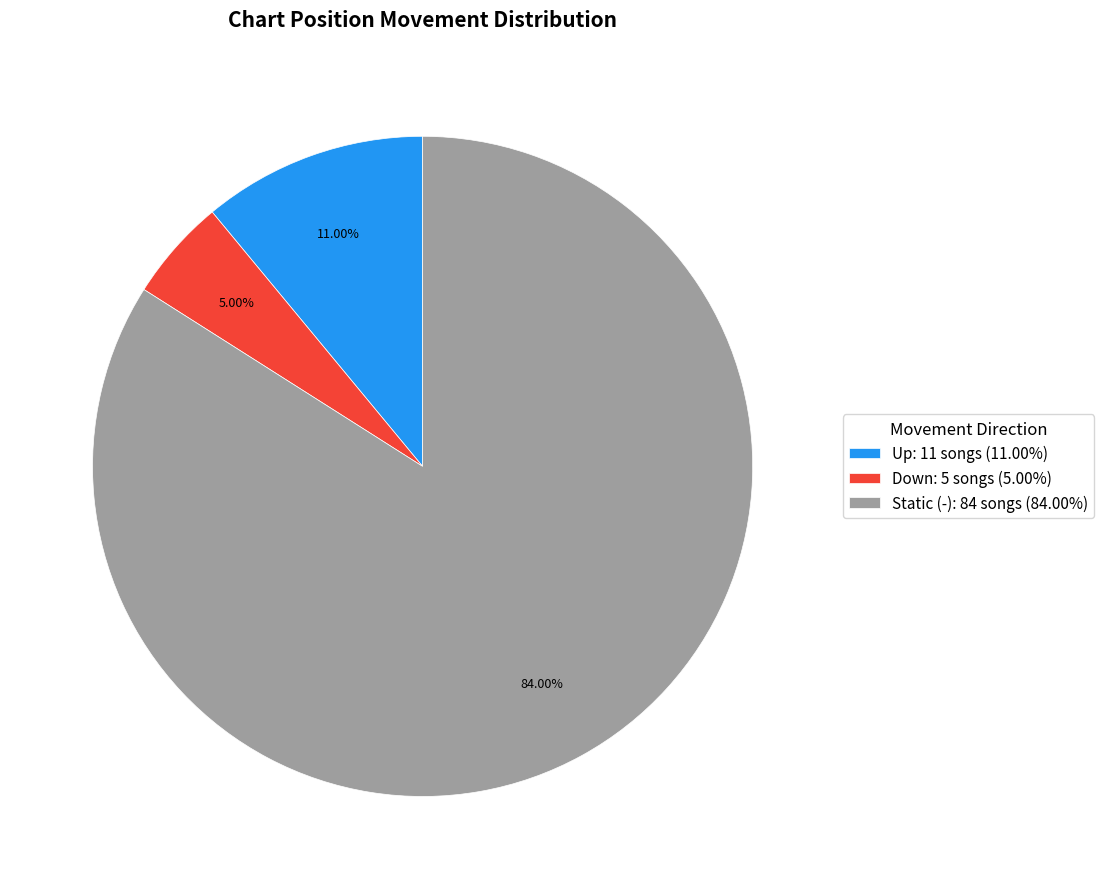

Is the sum of Up: 11 songs (11.00%) and Down: 5 songs (5.00%) greater than half?

No